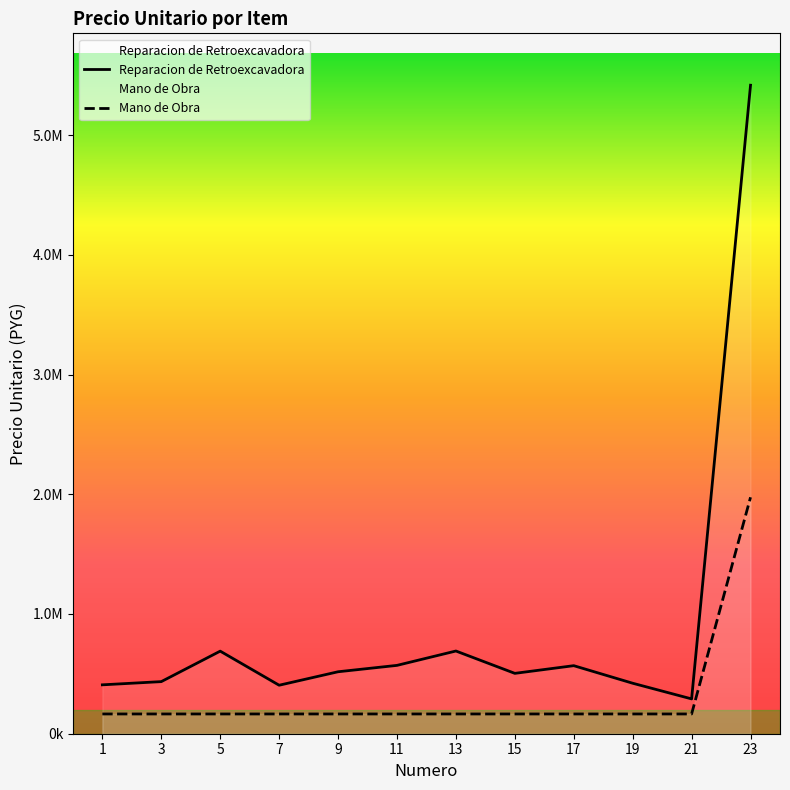

Reading right to left, transcribe all the data shown in this chart.

Reparacion de Retroexcavadora: 23=5416667	21=290833	19=421667	17=568333	15=504167	13=690833	11=570833	9=517500	7=405000	5=689667	3=435167	1=408333
Mano de Obra: 23=1975000	21=165000	19=165000	17=165000	15=165000	13=165000	11=165000	9=165000	7=165000	5=165000	3=165000	1=165000